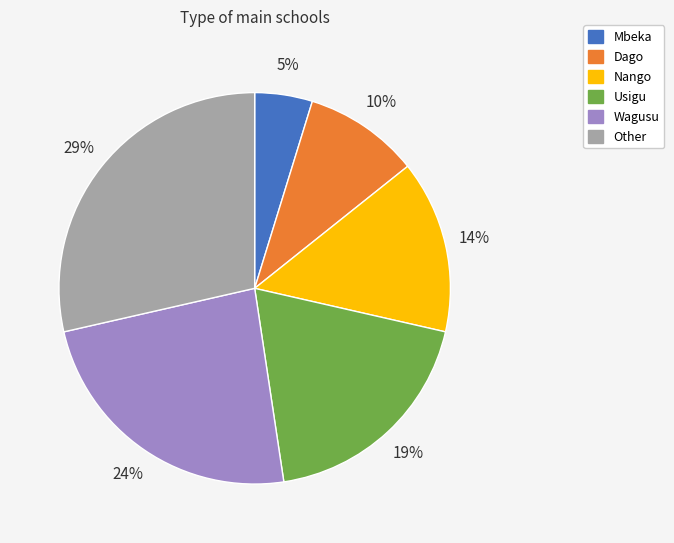

What is the largest slice in the pie chart?

Other